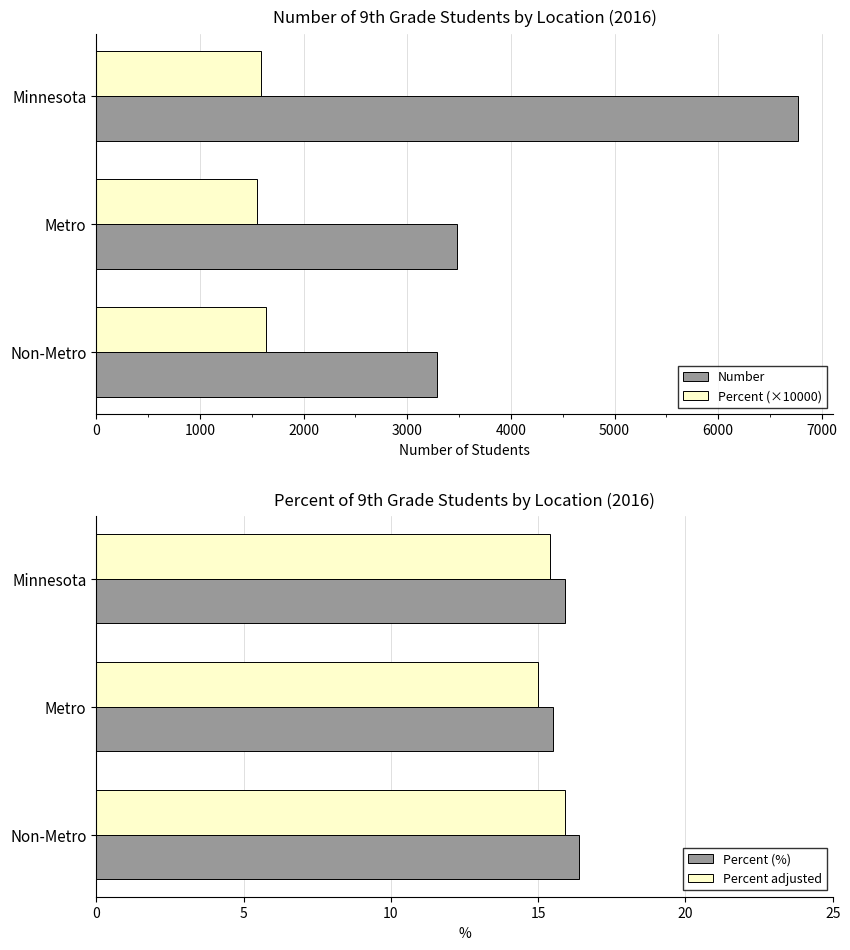

At which label is Percent adjusted closest to 15?

Metro